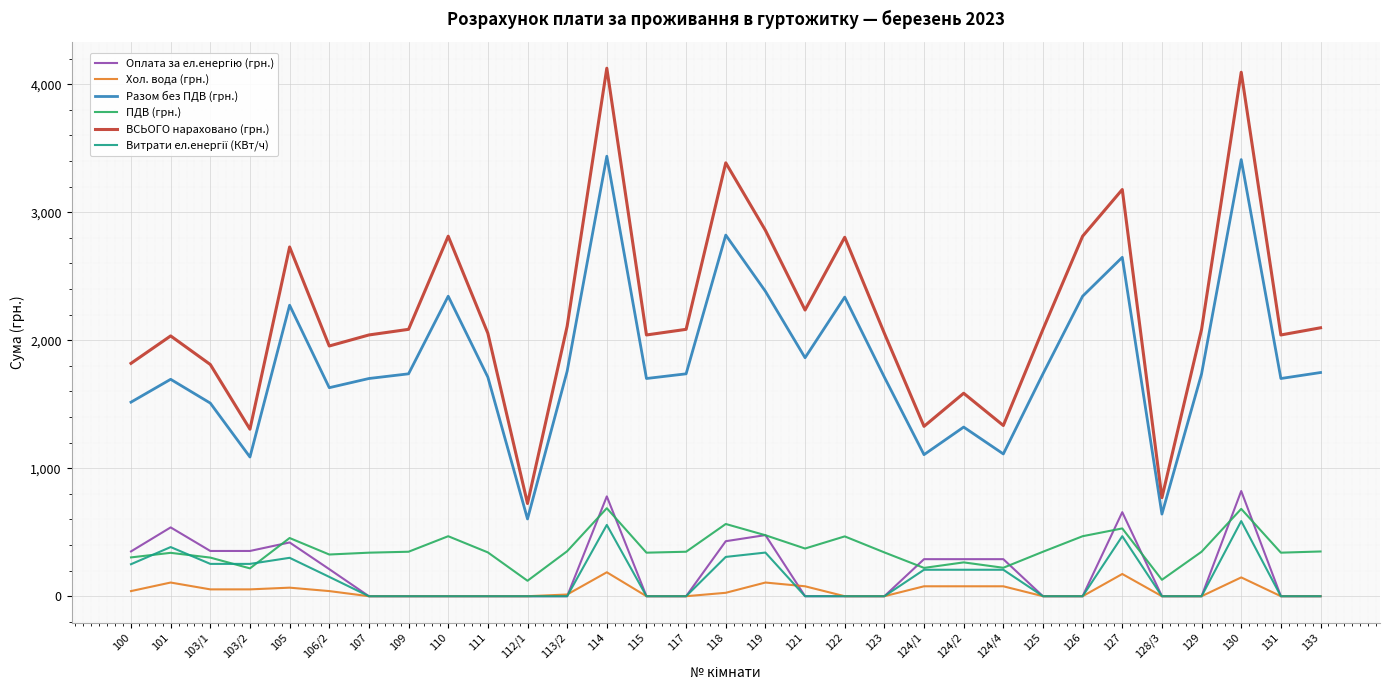

How many lines are shown in the chart?

6